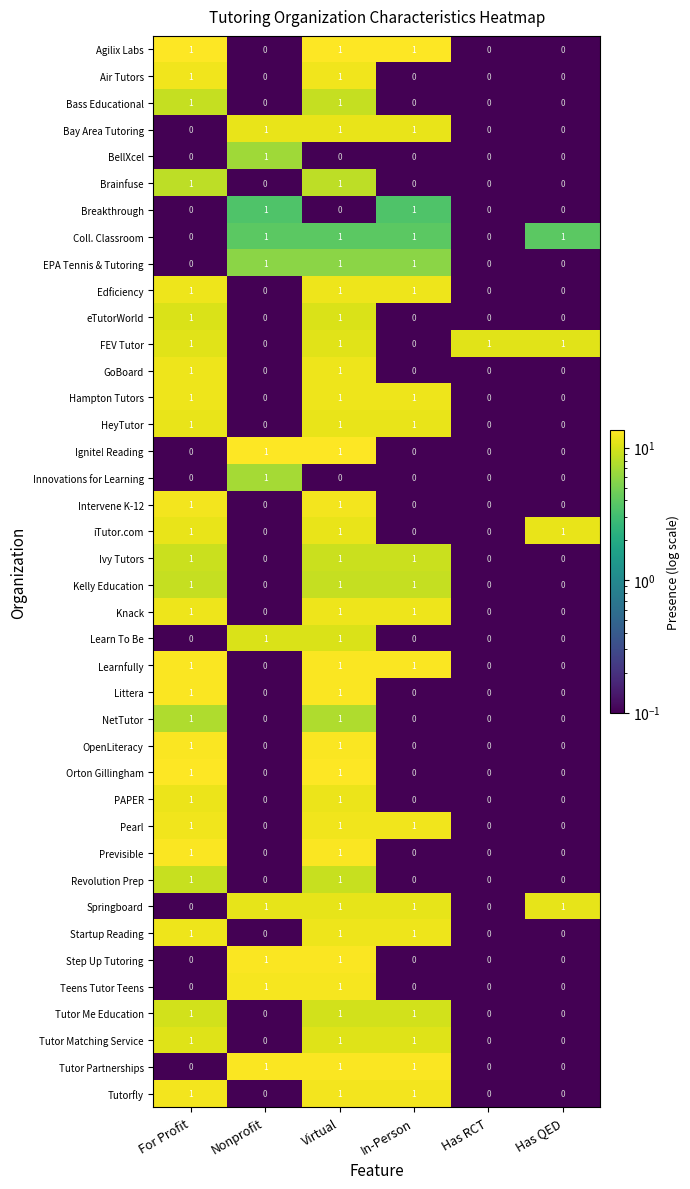

How many Tutor Matching Service values are between 0 and 1?

6